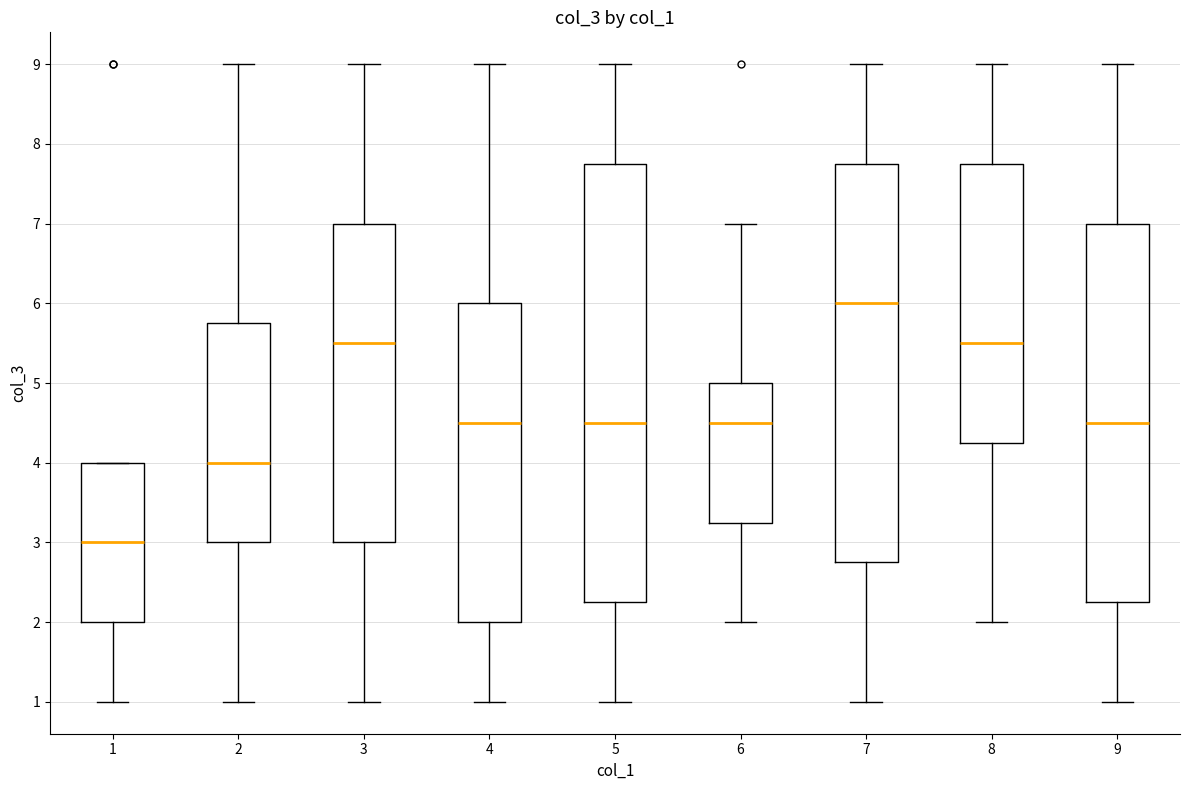

Which box has the highest median line?

7